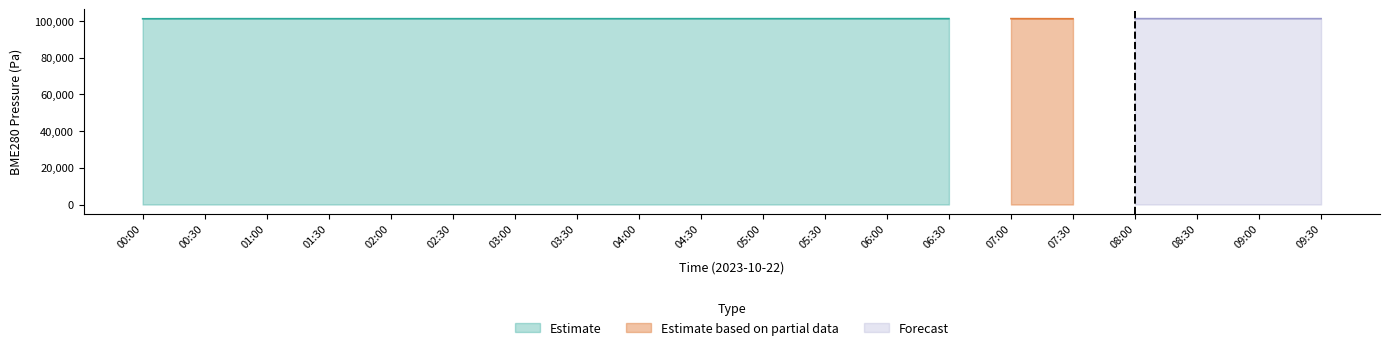

True or false: BME280_humidity has a value of 112.2 at 02:00.

False